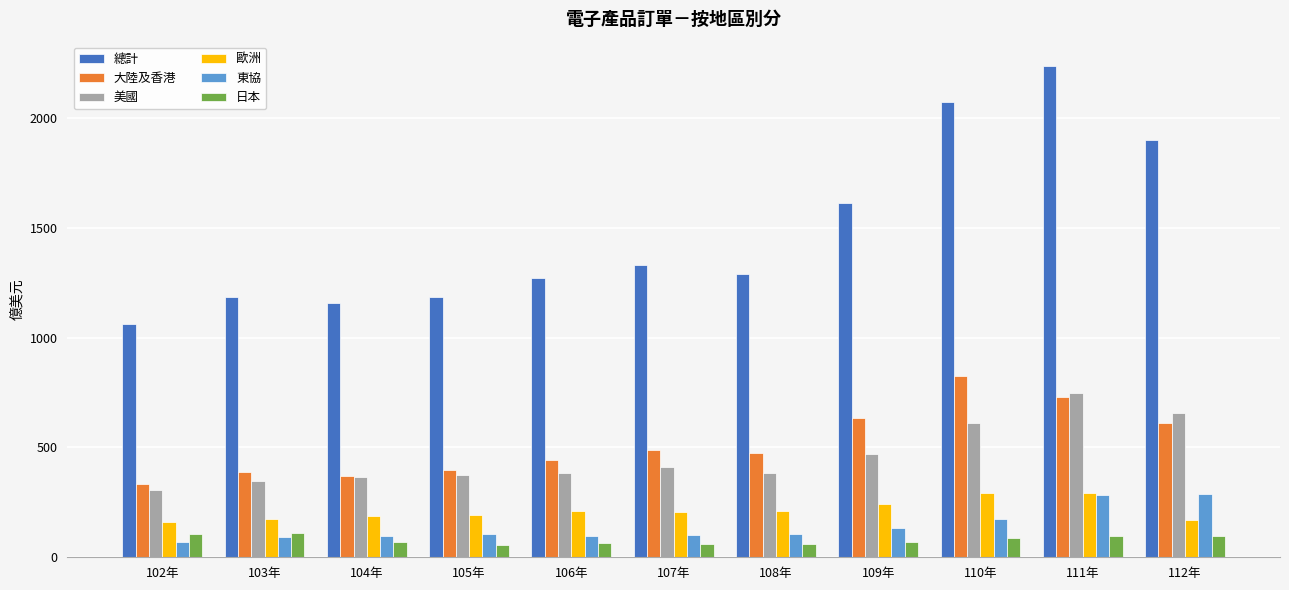

What is the minimum value for 歐洲?

162.0